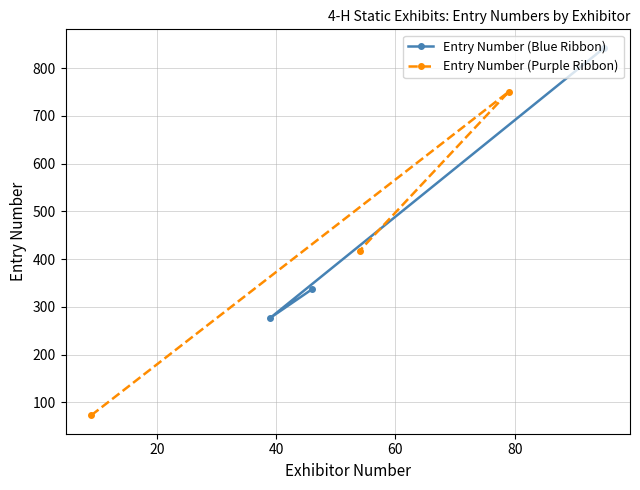

What is the difference between the second highest and minimum values in the Entry Number (Blue Ribbon) series?

60